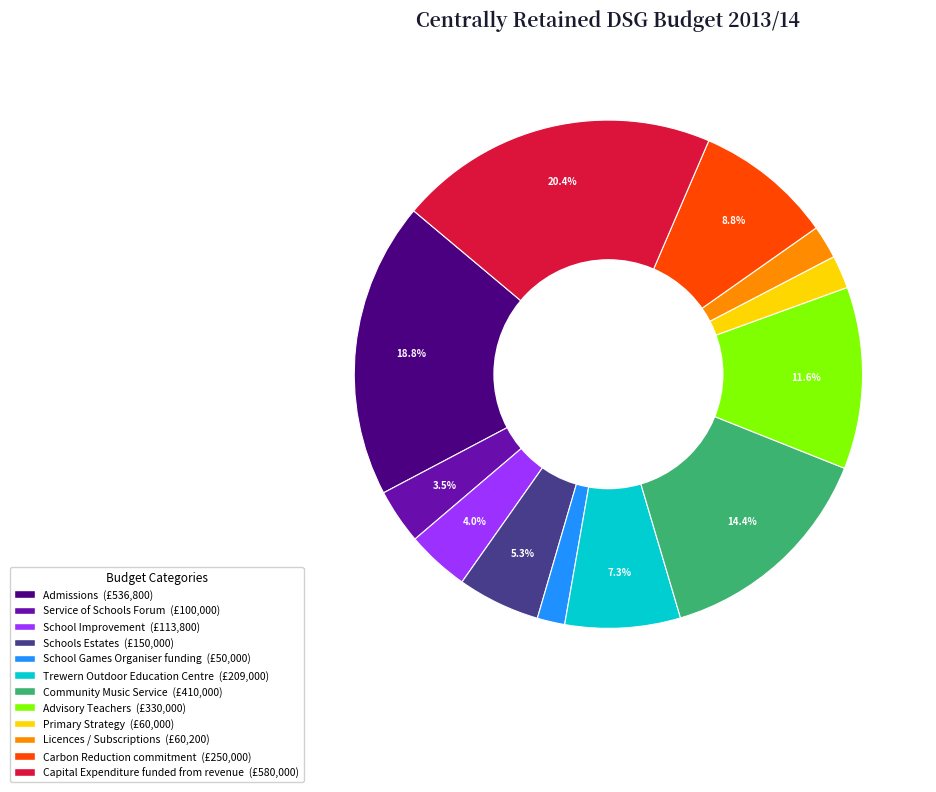

Is Schools Estates the majority of the pie?

No